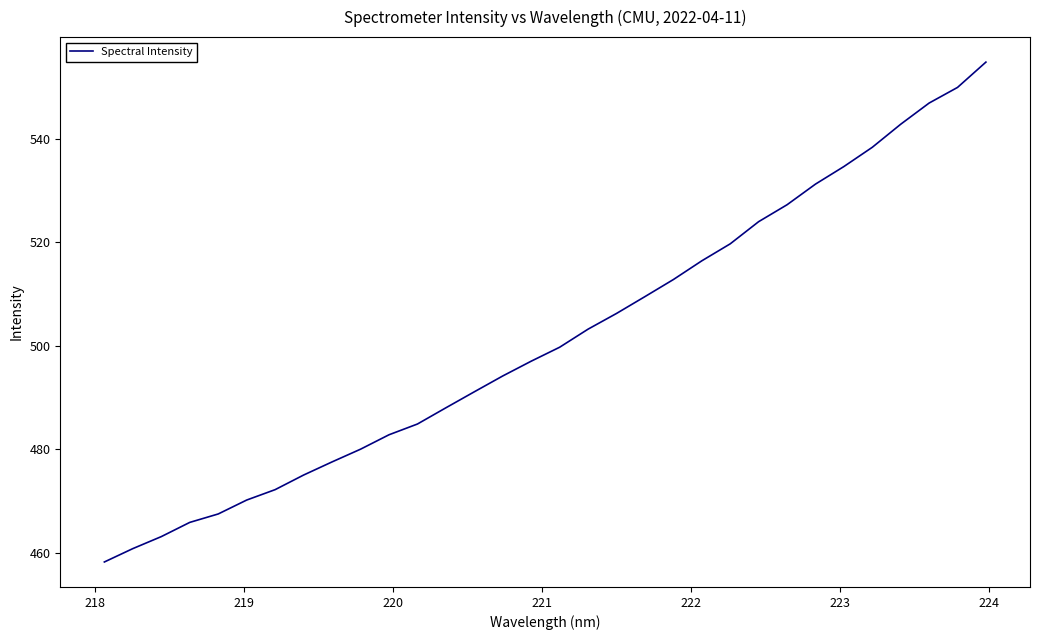

Does the chart have visible grid lines?

No